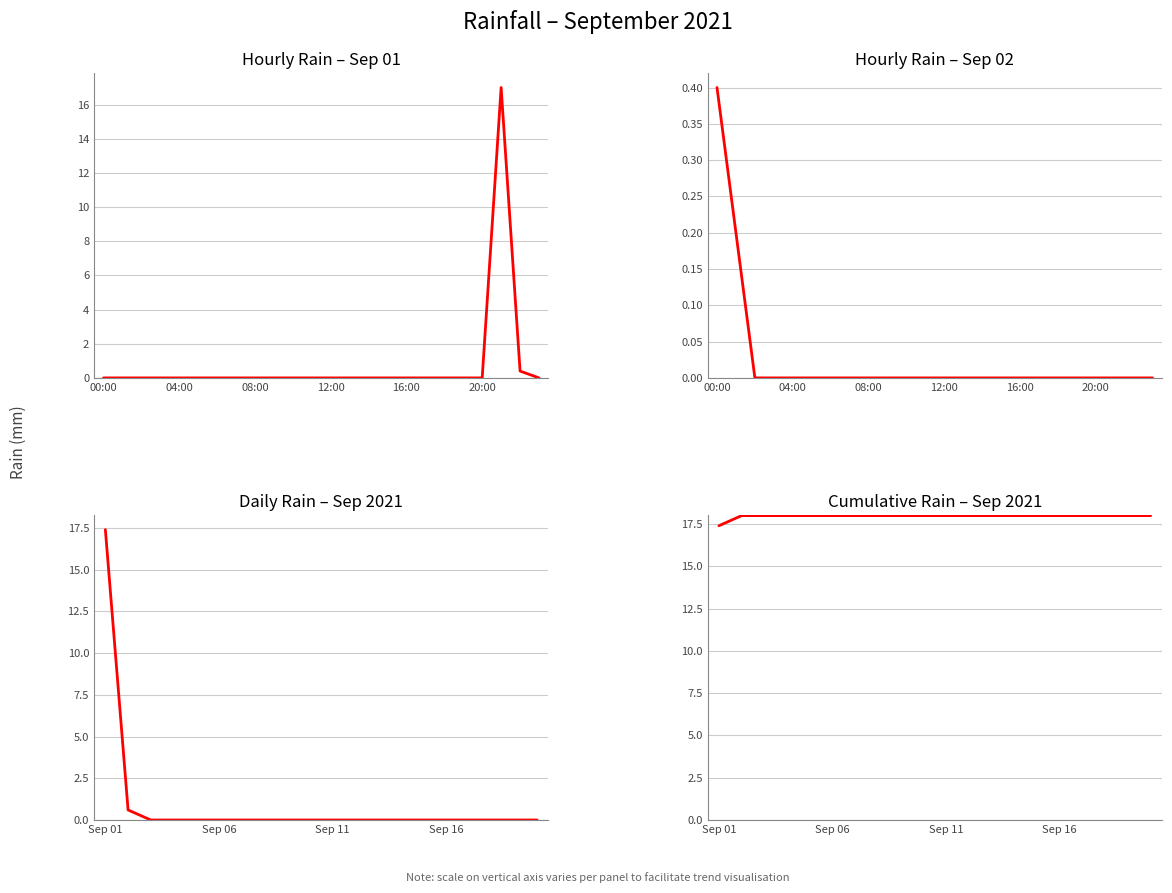

Reading right to left, what are all the values shown in this chart?

0.0	0.0	0.0	0.0	0.0	0.0	0.0	0.0	0.0	0.0	0.0	0.0	0.0	0.0	0.0	0.0	0.0	0.0	0.6	17.4